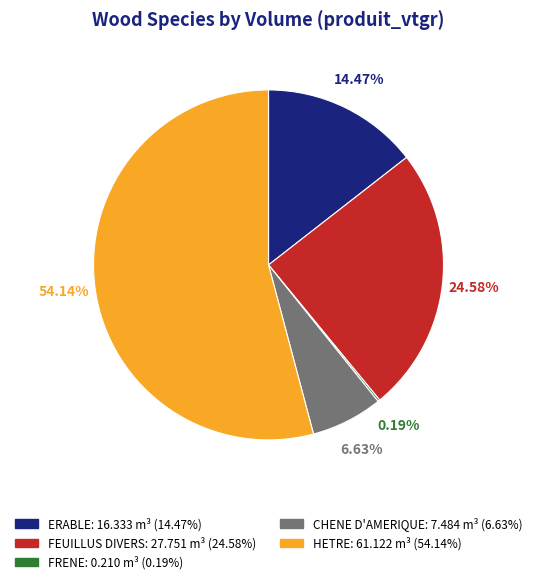

The FEUILLUS DIVERS slice represents 33% of the pie. True or false?

False